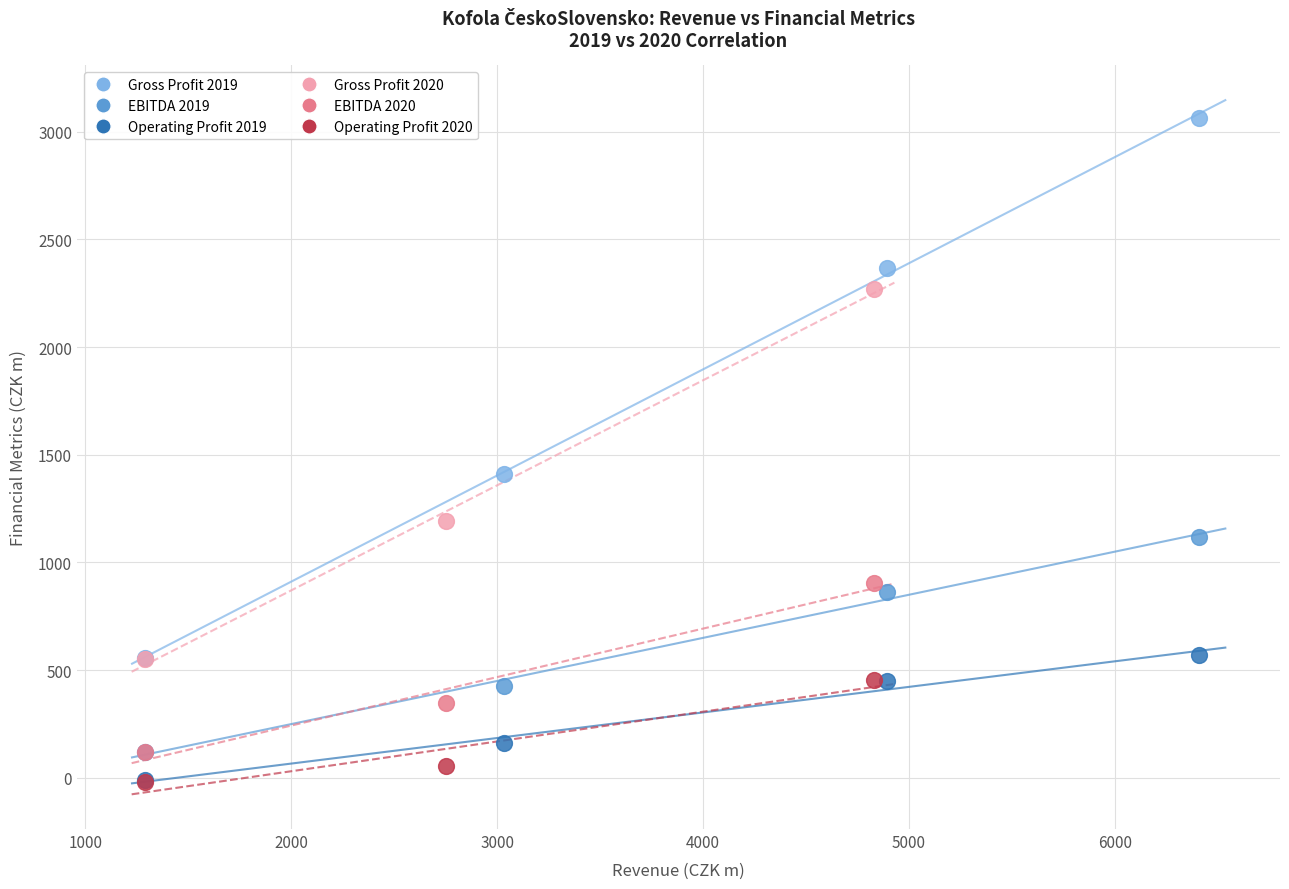

Which series has the widest spread of Y values?

Gross Profit 2019